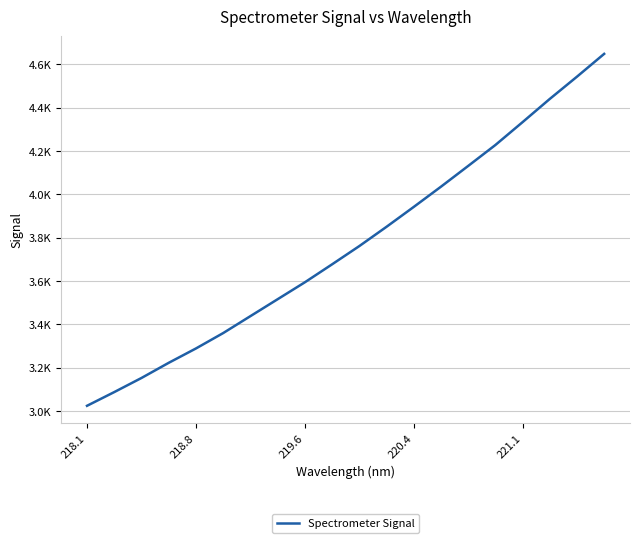

Does the chart display data point markers on the line(s)?

No